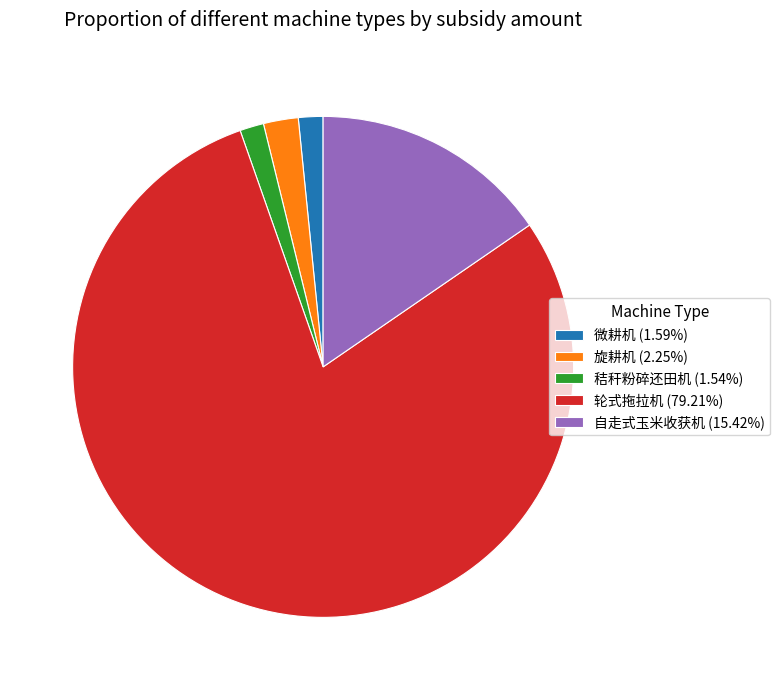

Is there any slice that represents more than half of the pie?

Yes